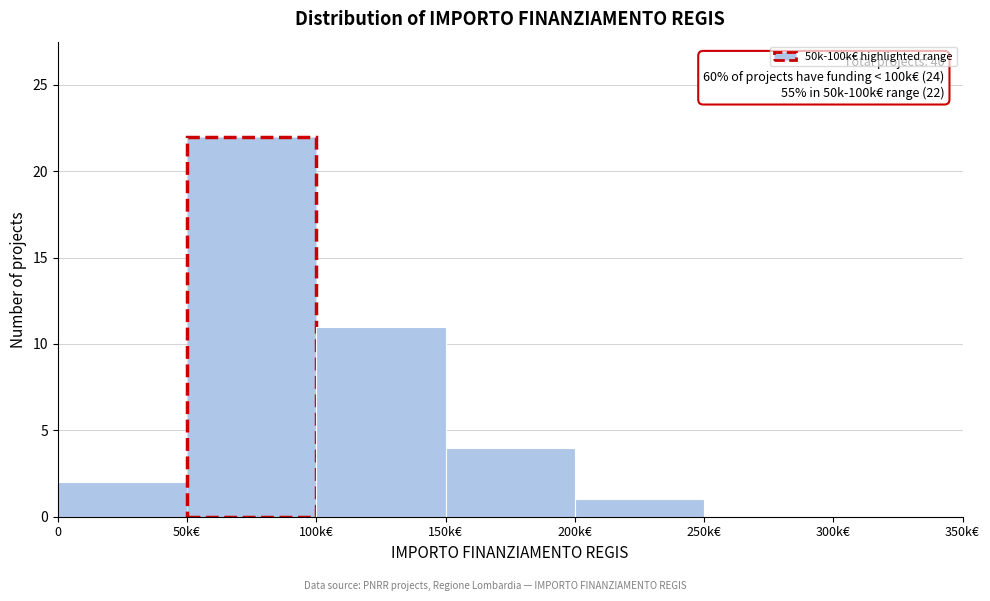

Reading left to right, transcribe all the data shown in this chart.

0=2	50k€=22	100k€=11	150k€=4	200k€=1	250k€=0	300k€=0